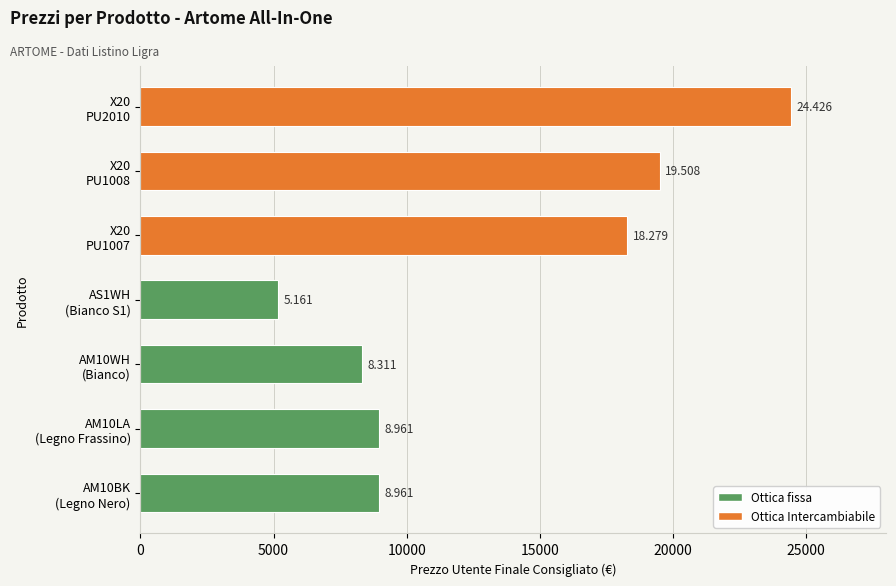

What is the average value of the AM10BK (Legno Nero) series?

8961